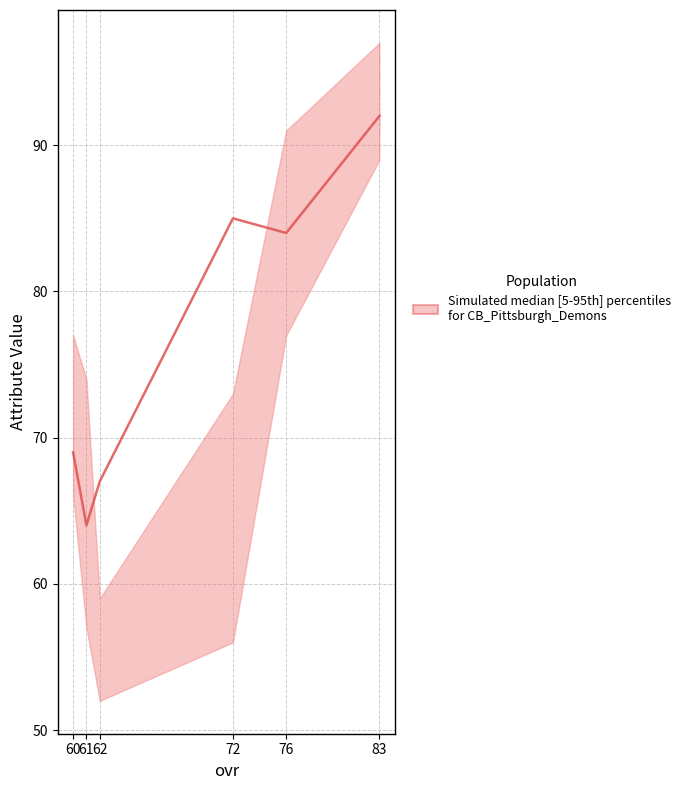

What is the difference between the second highest and minimum values?

21